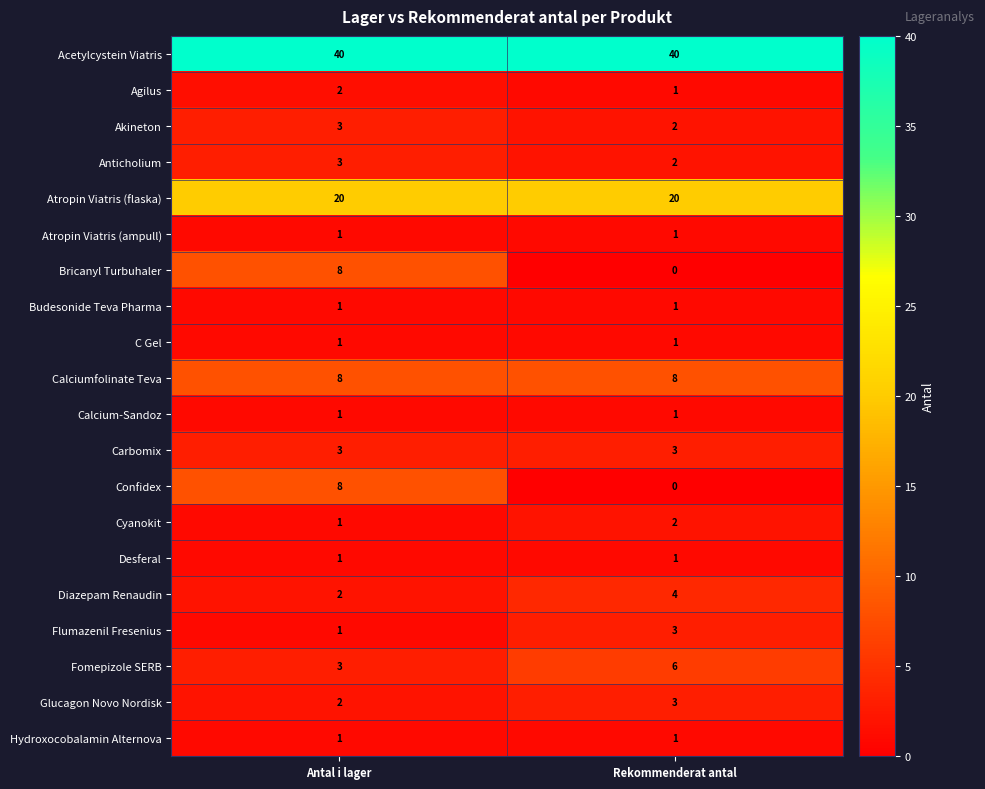

The value of Glucagon Novo Nordisk at Rekommenderat antal is 5. True or false?

False